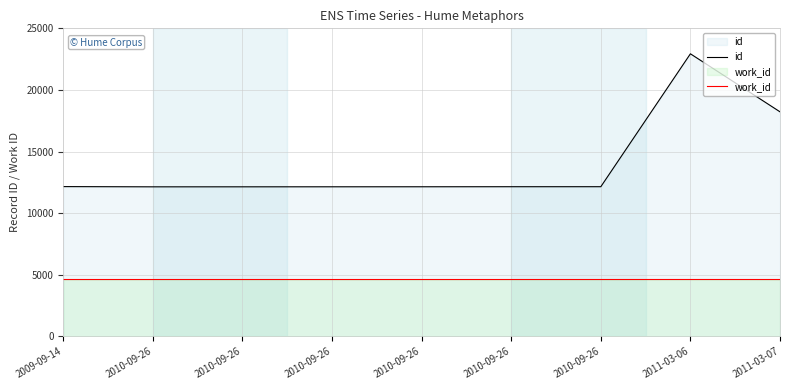

The work_id series shows 2423 at 2010-09-26. True or false?

False